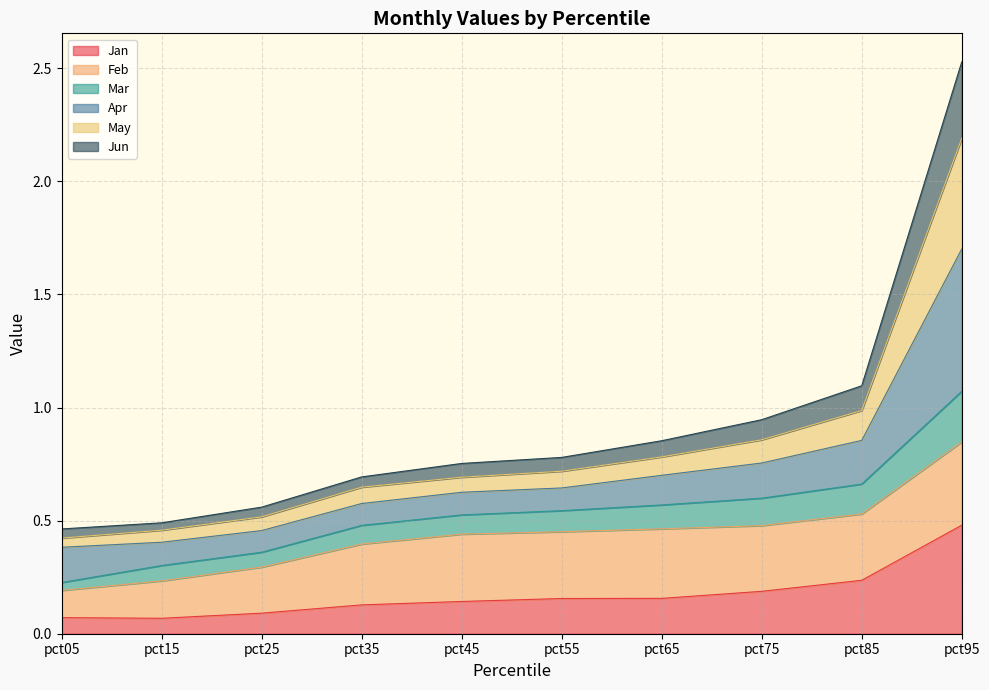

Rank the categories by Jun value from highest to lowest.

pct95, pct85, pct75, pct65, pct55, pct45, pct35, pct25, pct15, pct05